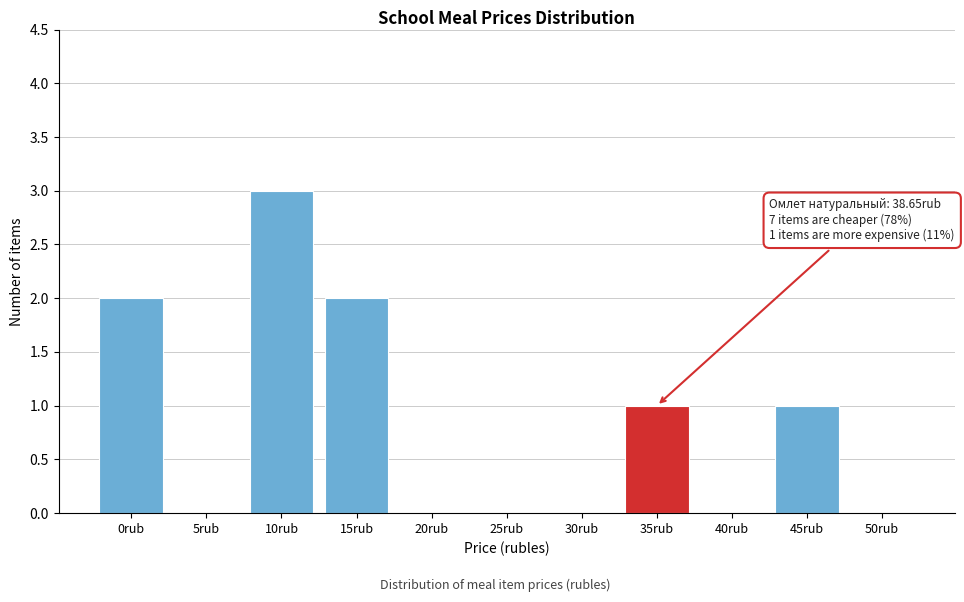

Reading left to right, list all the values displayed in this chart.

0rub=2	5rub=0	10rub=3	15rub=2	20rub=0	25rub=0	30rub=0	35rub=1	40rub=0	45rub=1	50rub=0